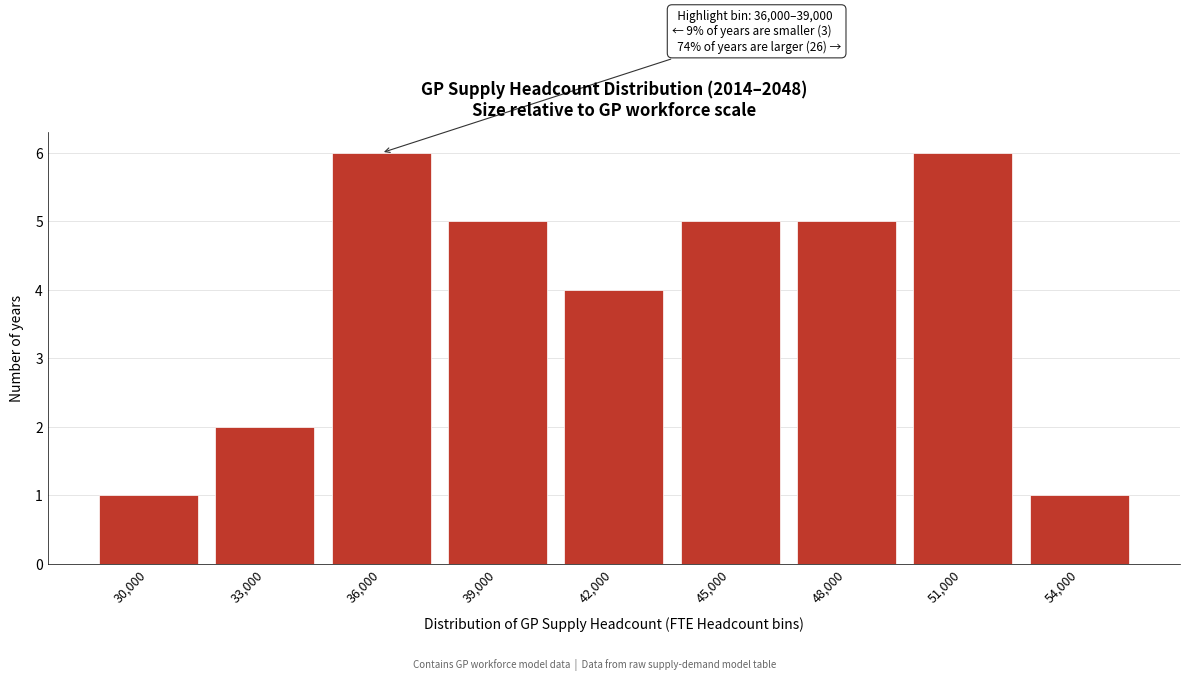

Reading left to right, extract all data points from this chart.

30,000=1	33,000=2	36,000=6	39,000=5	42,000=4	45,000=5	48,000=5	51,000=6	54,000=1